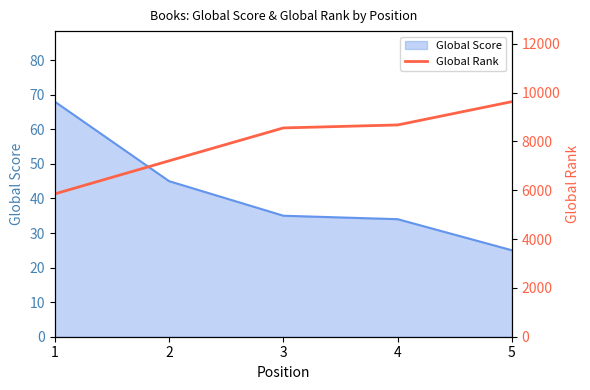

Read the value at 3.

8551